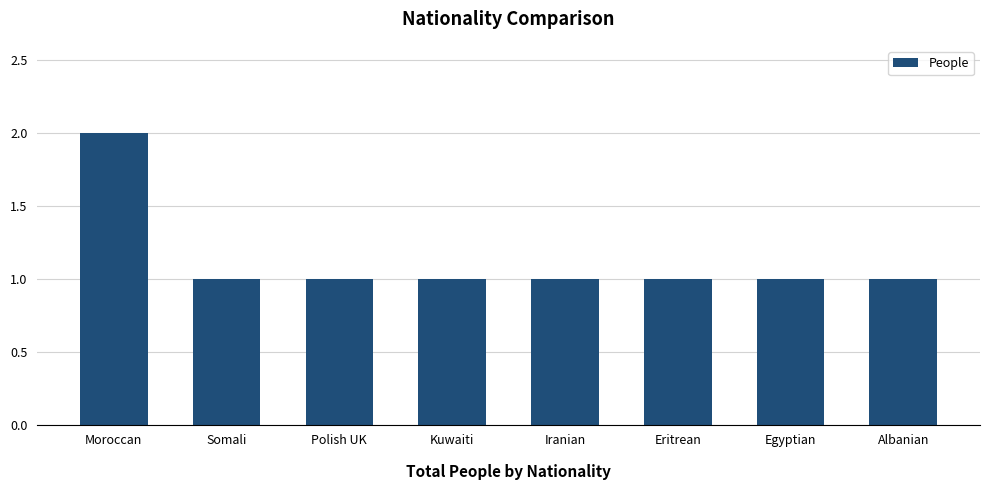

What is the value of the 4th bar from the left?

1